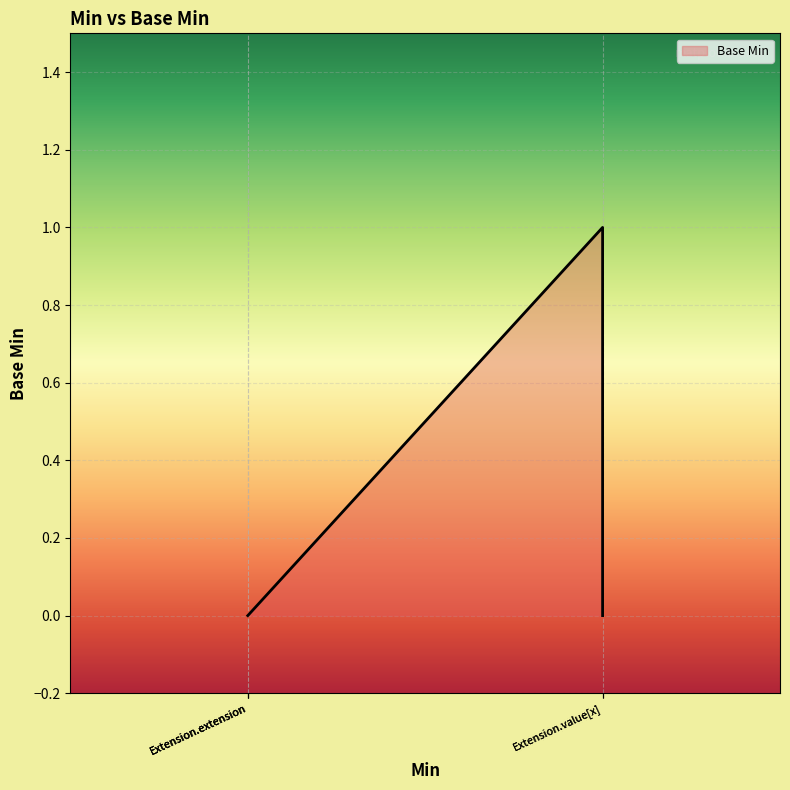

How many values are above zero?

1